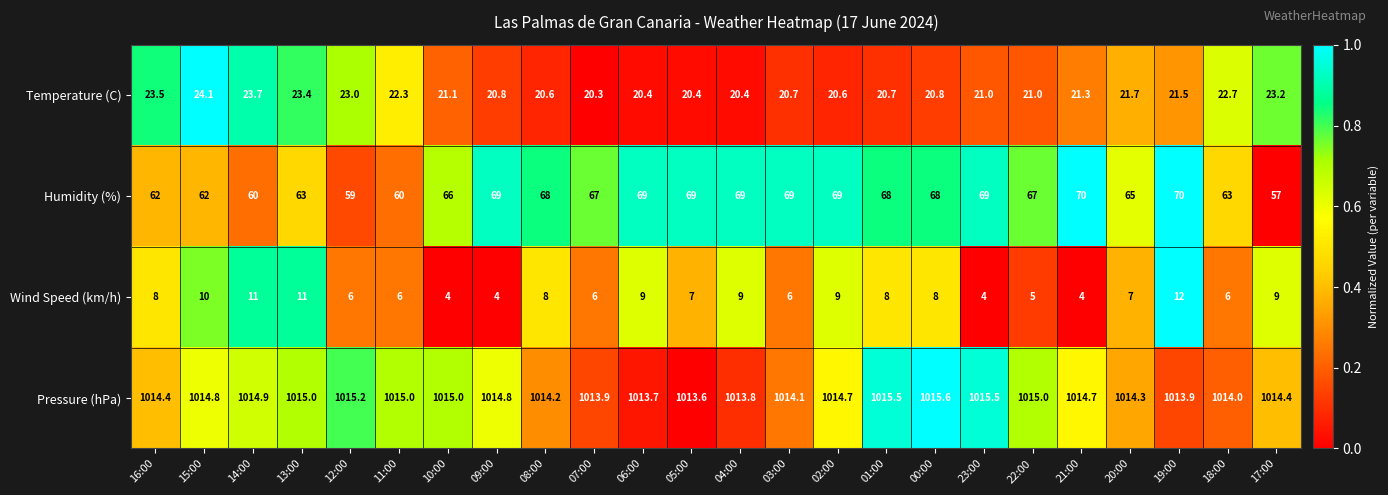

What is the greatest value displayed?

1015.6